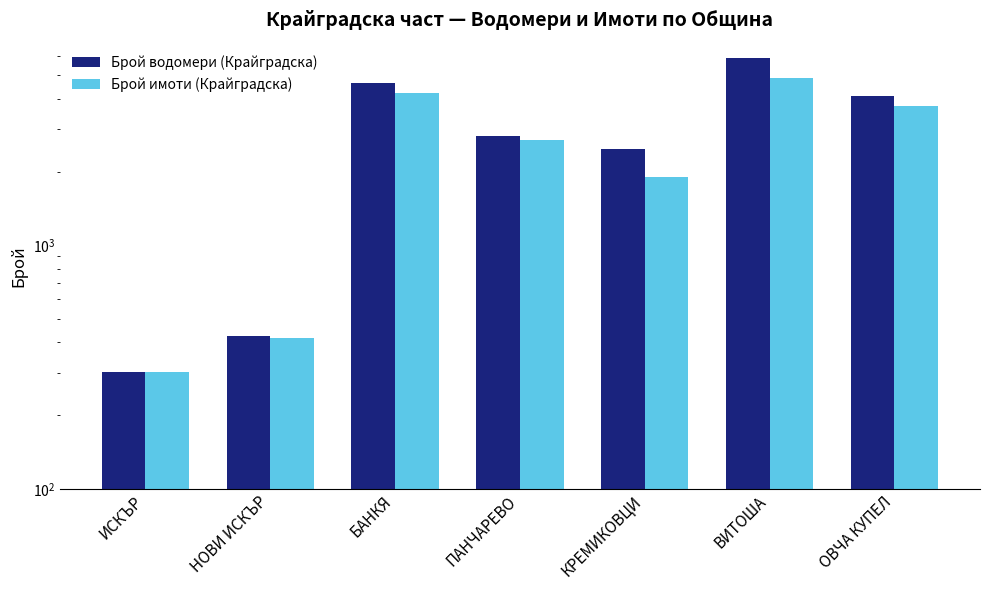

What position from the right is КРЕМИКОВЦИ?

3